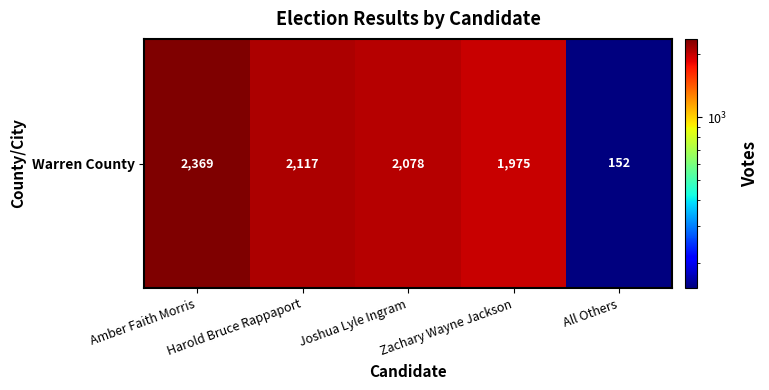

Count the number of categories in the chart.

5